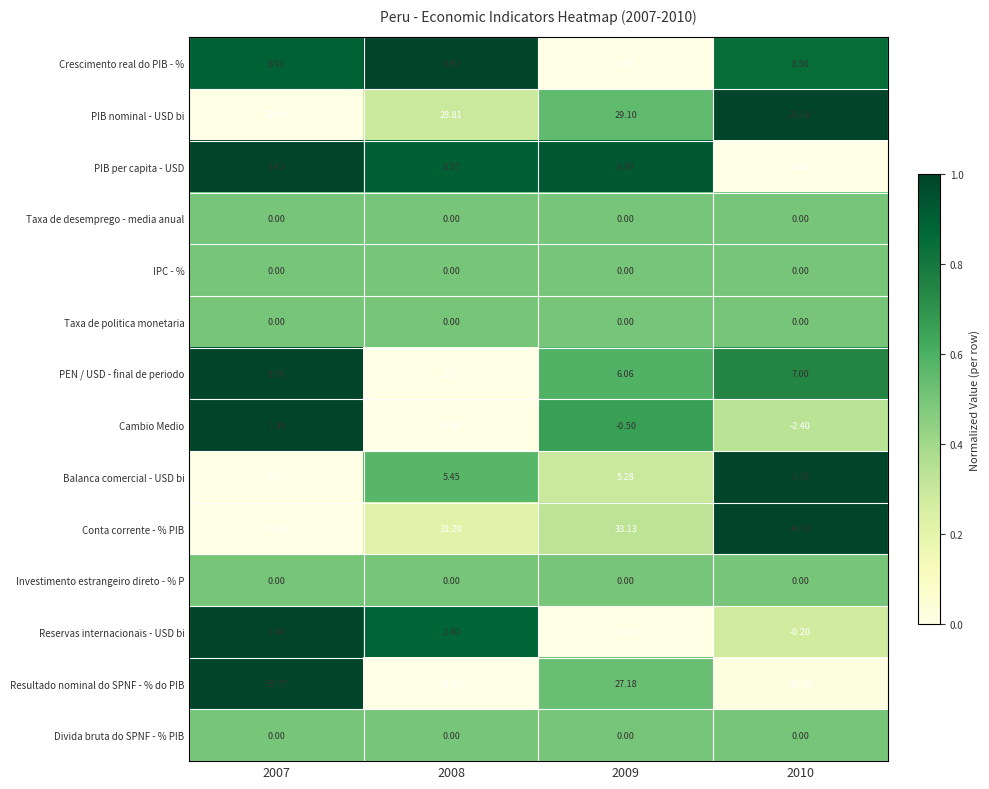

At which category is the sum across all series the highest?

2010